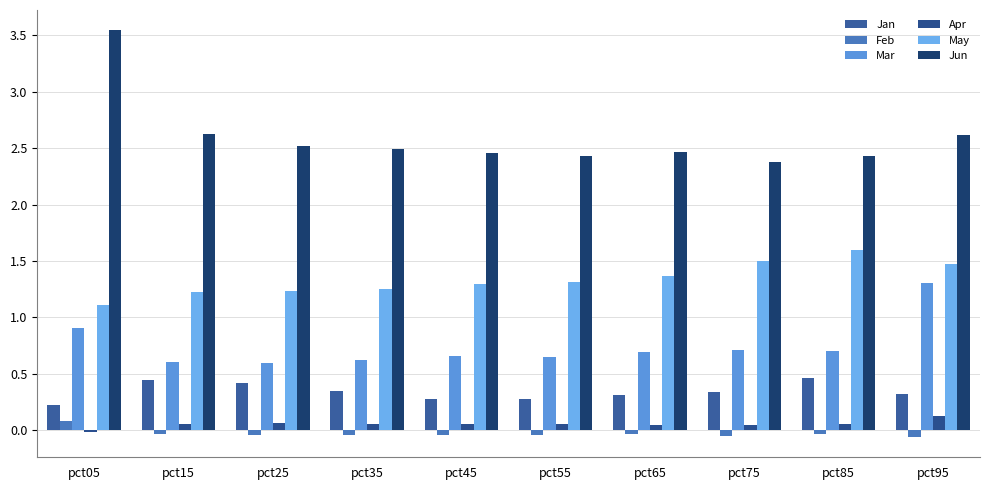

At which label does Apr first exceed 0?

pct15